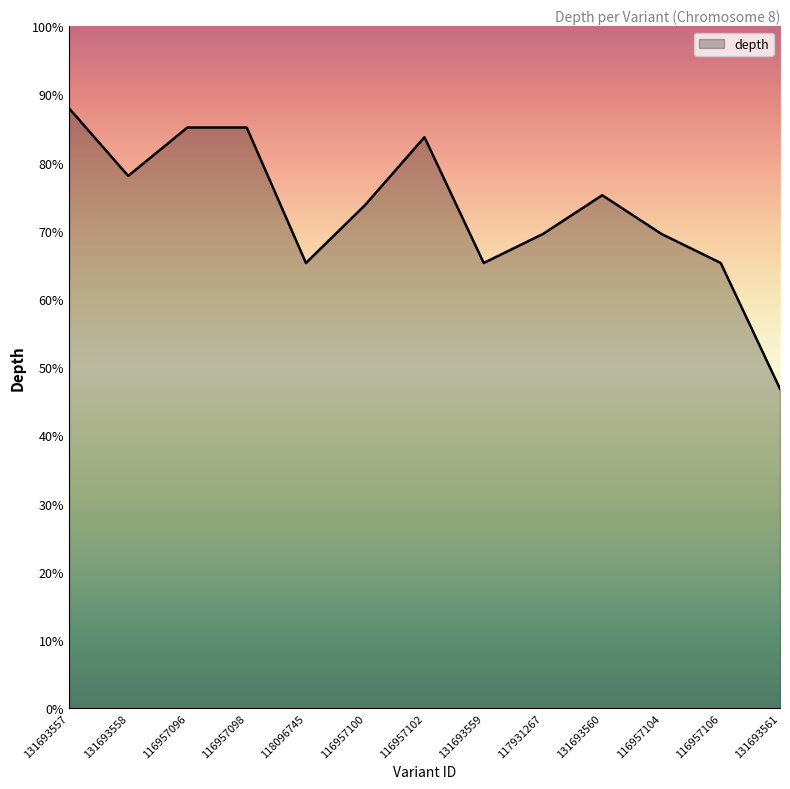

What position from the right is 116957096?

11